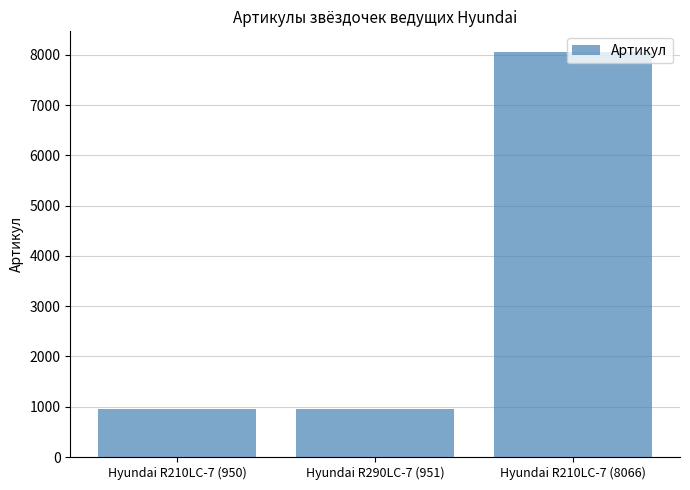

What is the label of the 2nd bar from the right?

Hyundai R290LC-7 (951)